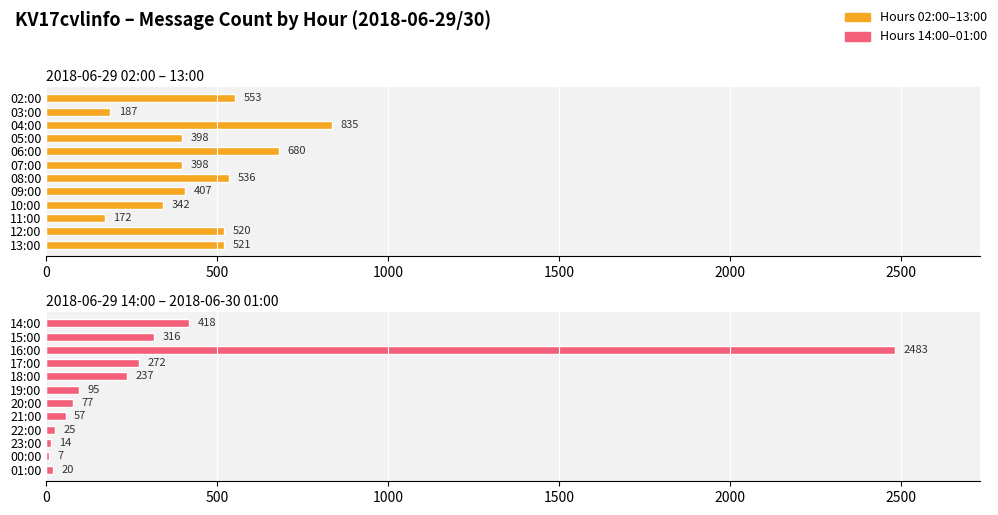

What is the maximum value shown in the chart?

2483